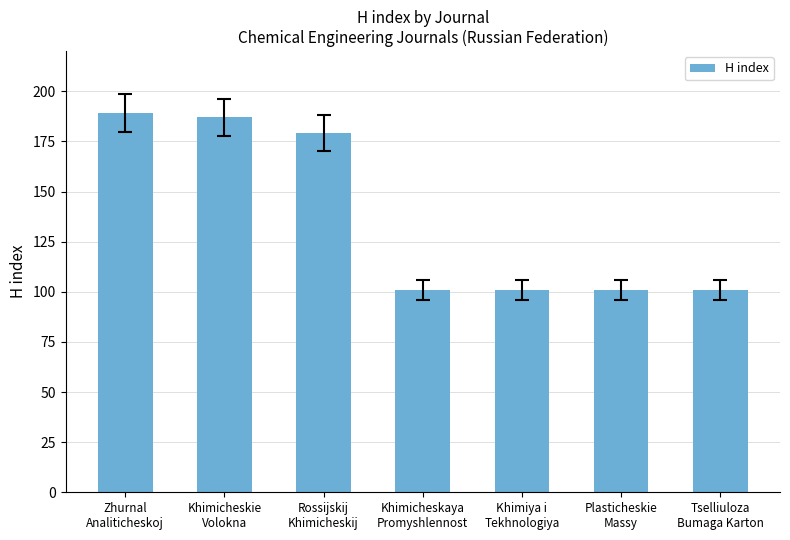

What is the maximum value shown in the chart?

189